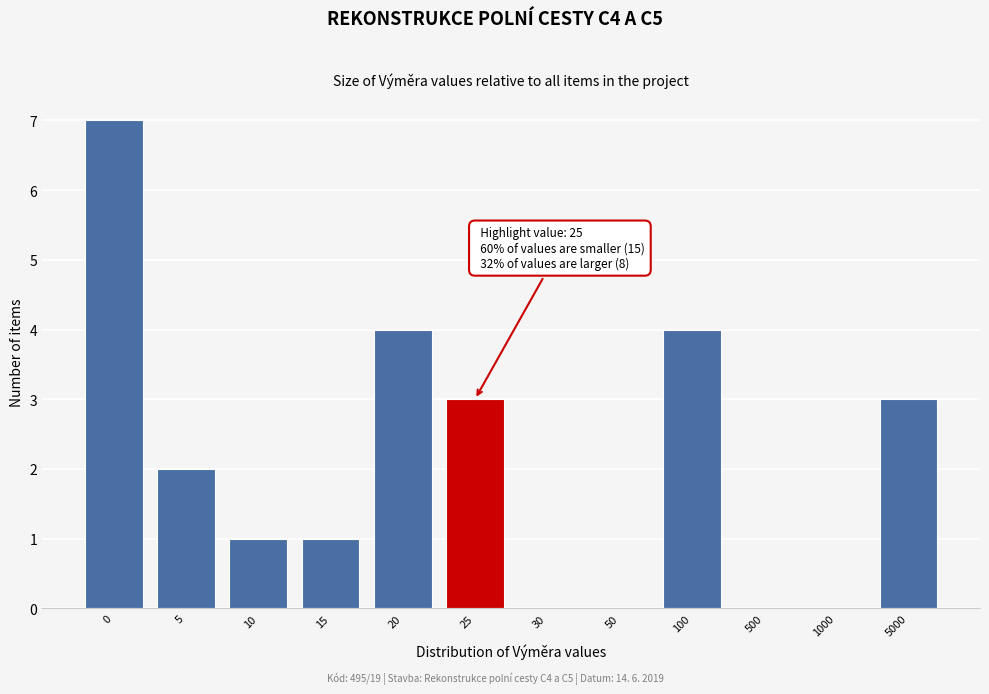

Reading right to left, extract all data points from this chart.

5000=3	1000=0	500=0	100=4	50=0	30=0	25=3	20=4	15=1	10=1	5=2	0=7